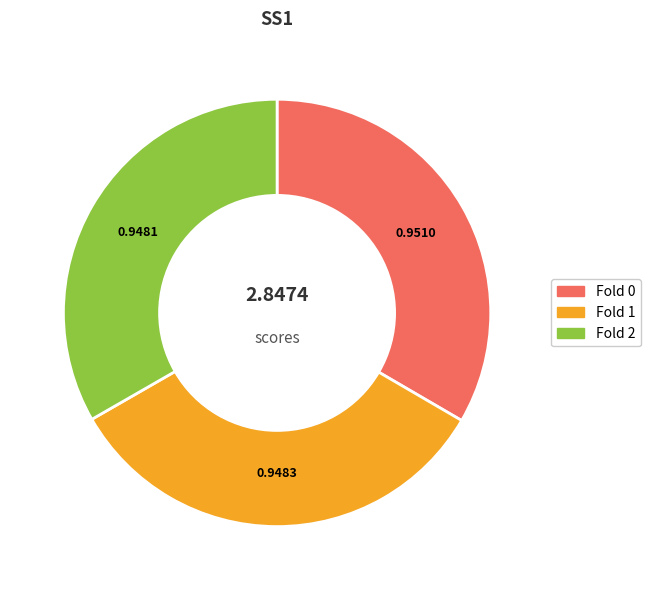

How many slices are in this pie chart?

3